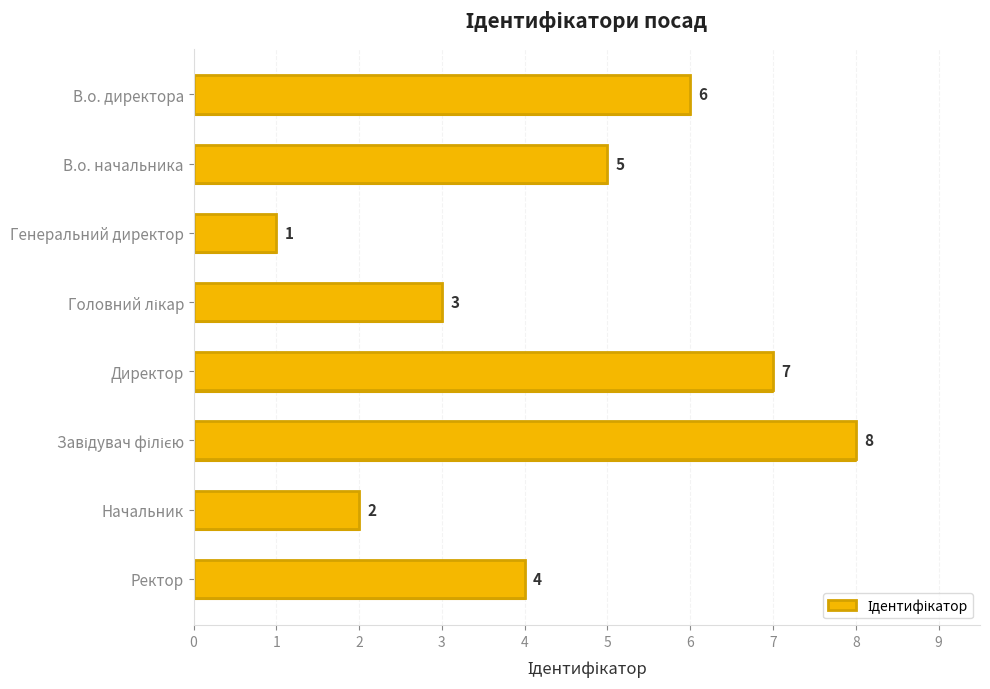

What is the label of the 8th bar from the bottom?

В.о. директора